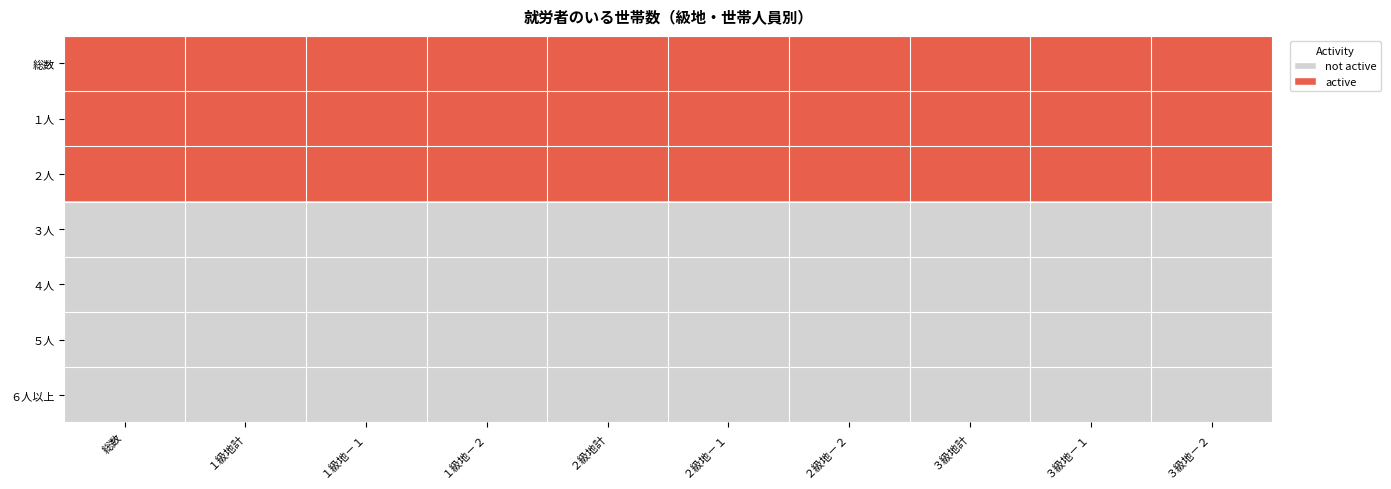

Which series has the widest spread of values?

総数